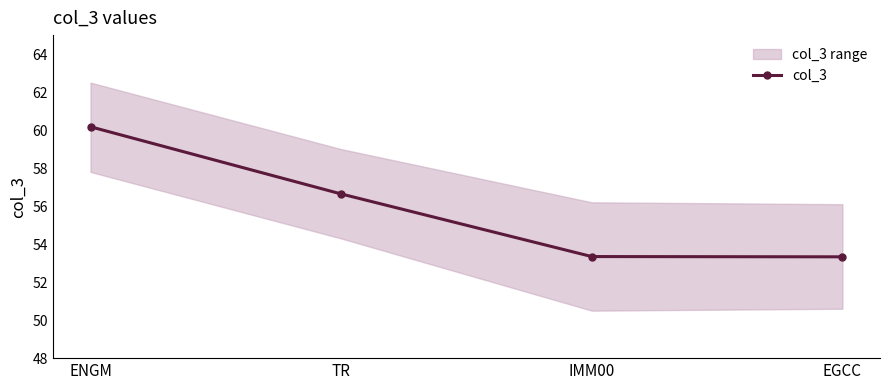

At which category does the chart reach its peak across all series?

ENGM